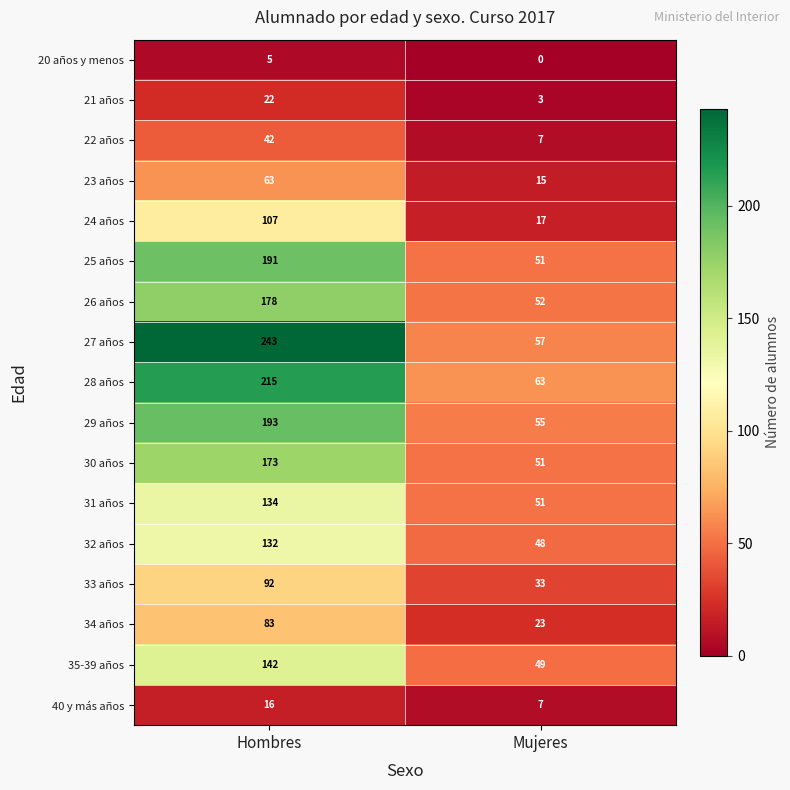

What is the sum of the 34 años values at Hombres and Mujeres?

106